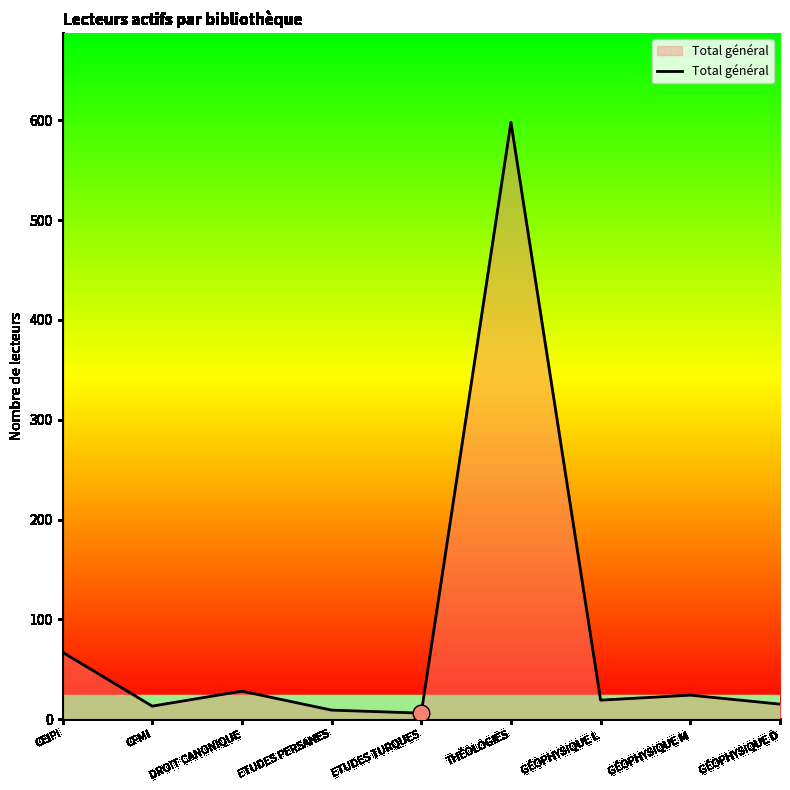

At which category does the chart reach its peak across all series?

THÉOLOGIES